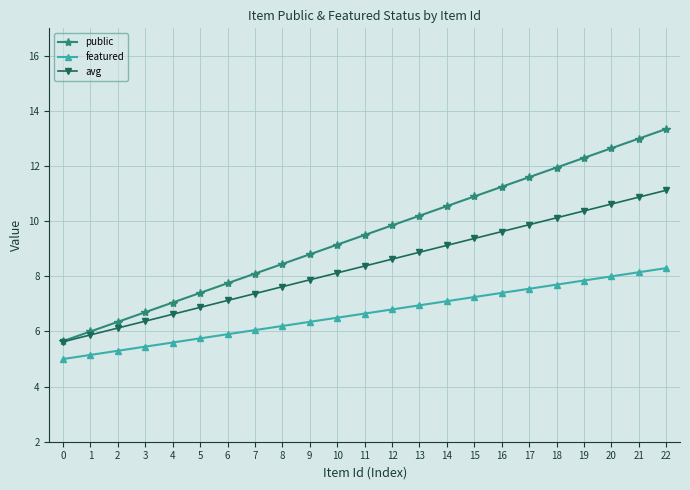

What is the average value of the avg series?

8.4